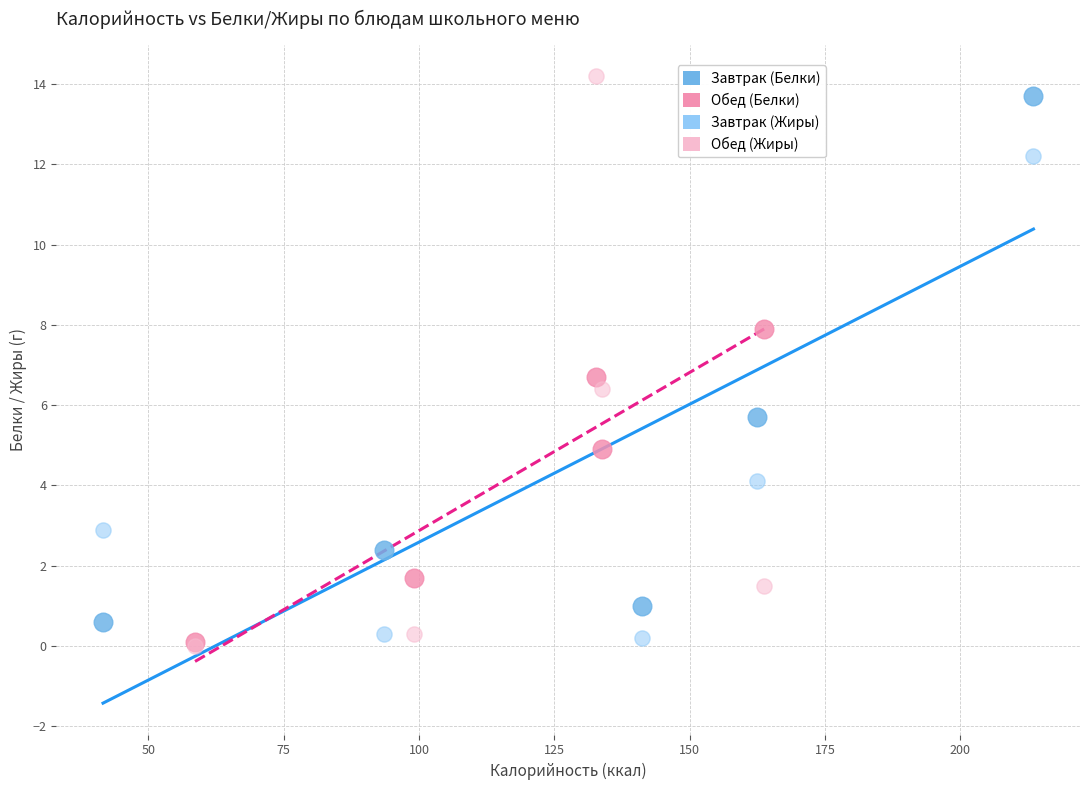

Which series has the largest Y range (max minus min)?

Обед (Жиры)